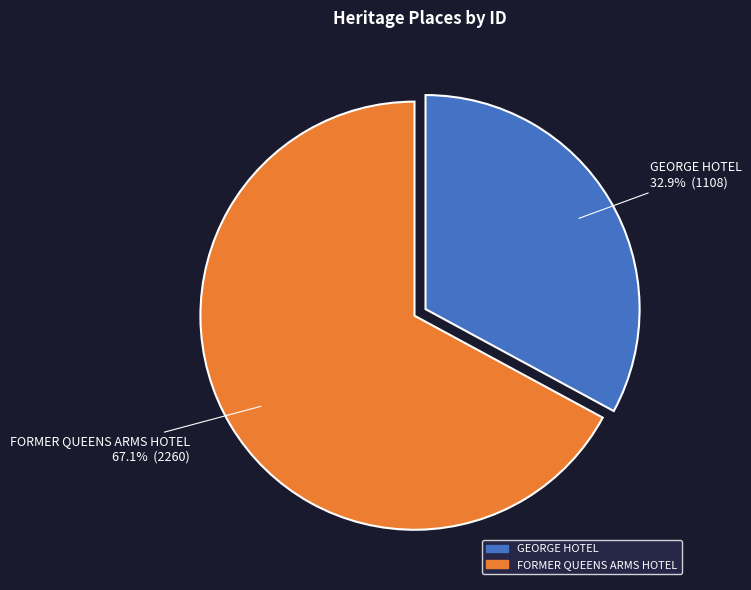

Which has a higher value, GEORGE HOTEL or FORMER QUEENS ARMS HOTEL?

FORMER QUEENS ARMS HOTEL